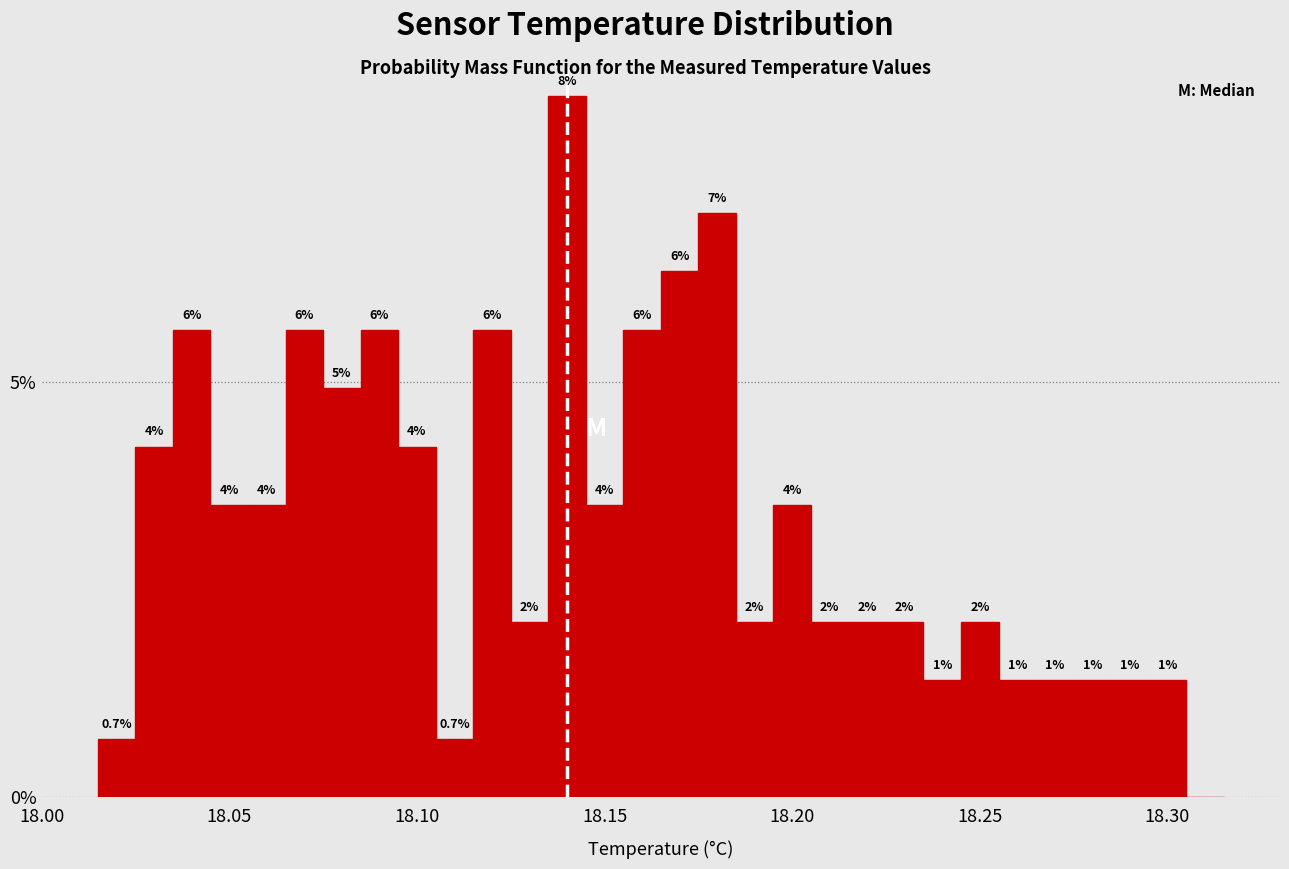

Around what value on the x-axis is the tallest bar? Give the approximate position of its centre, as read against the axis.

18.140